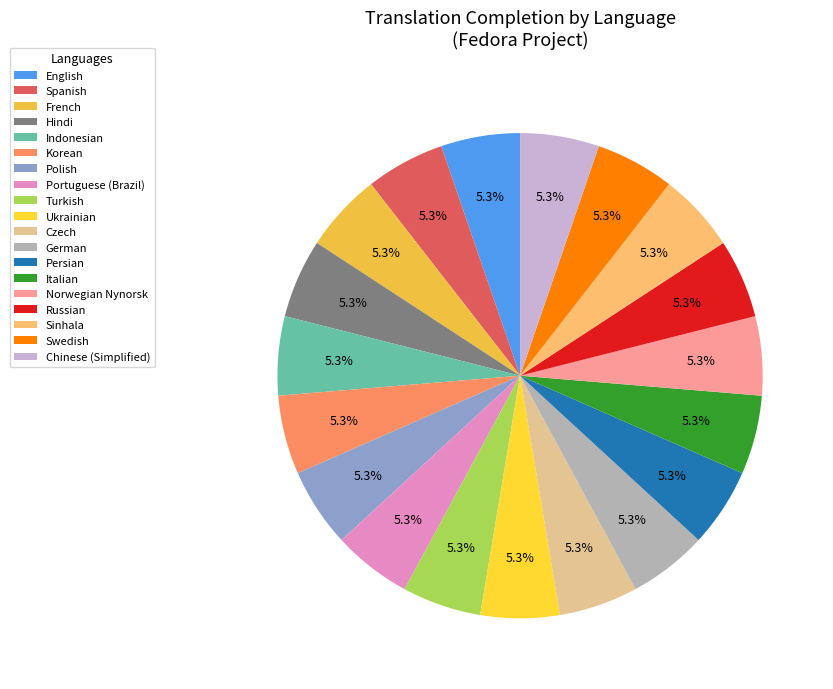

To the nearest percent, what portion does Spanish represent?

5%